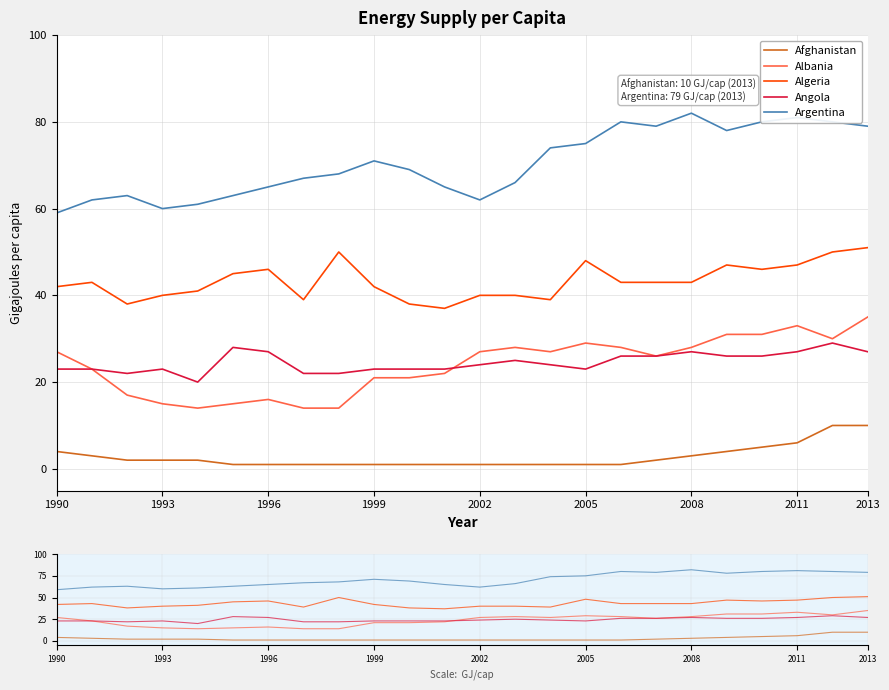

What is the highest value of the Albania series?

35